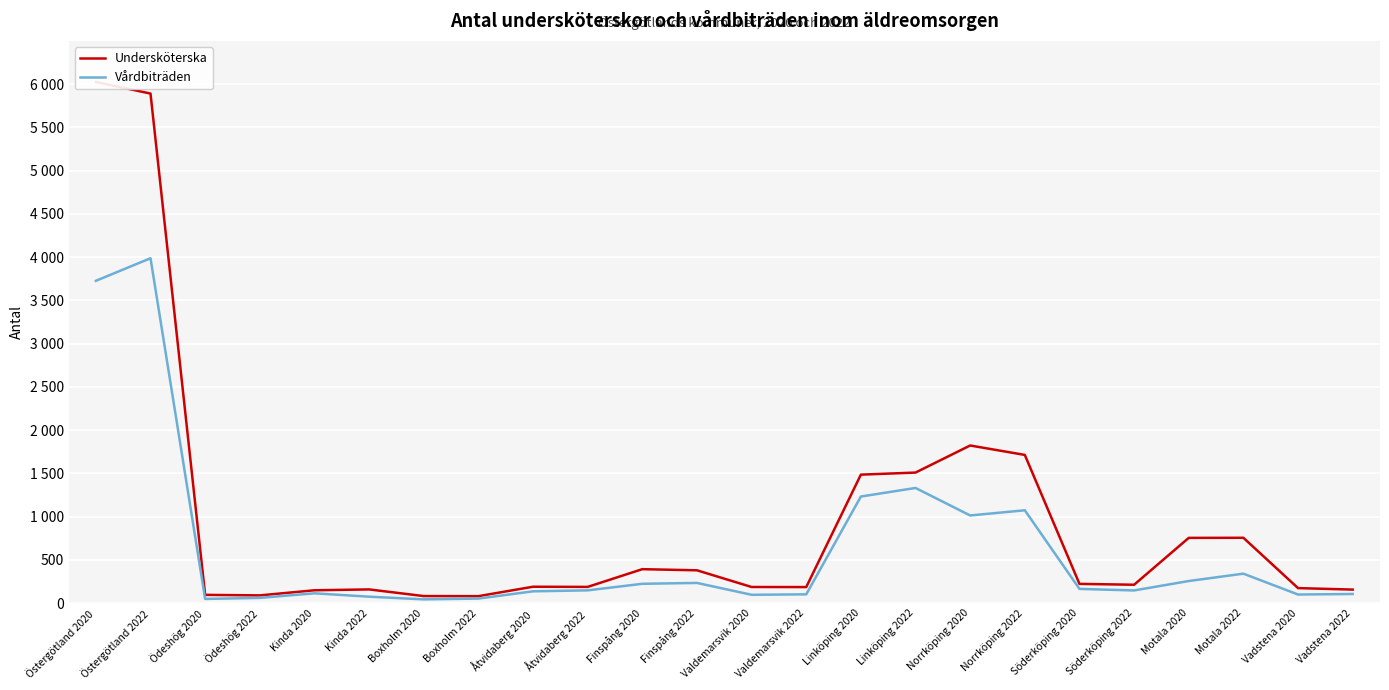

True or false: Undersköterska has more than 1 points higher than both neighbors.

True